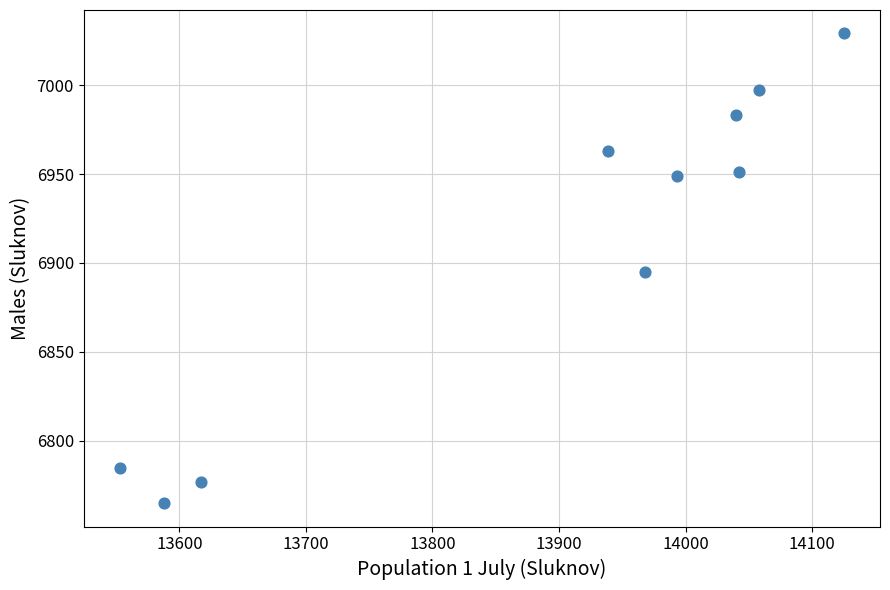

What is the average X value?

13892